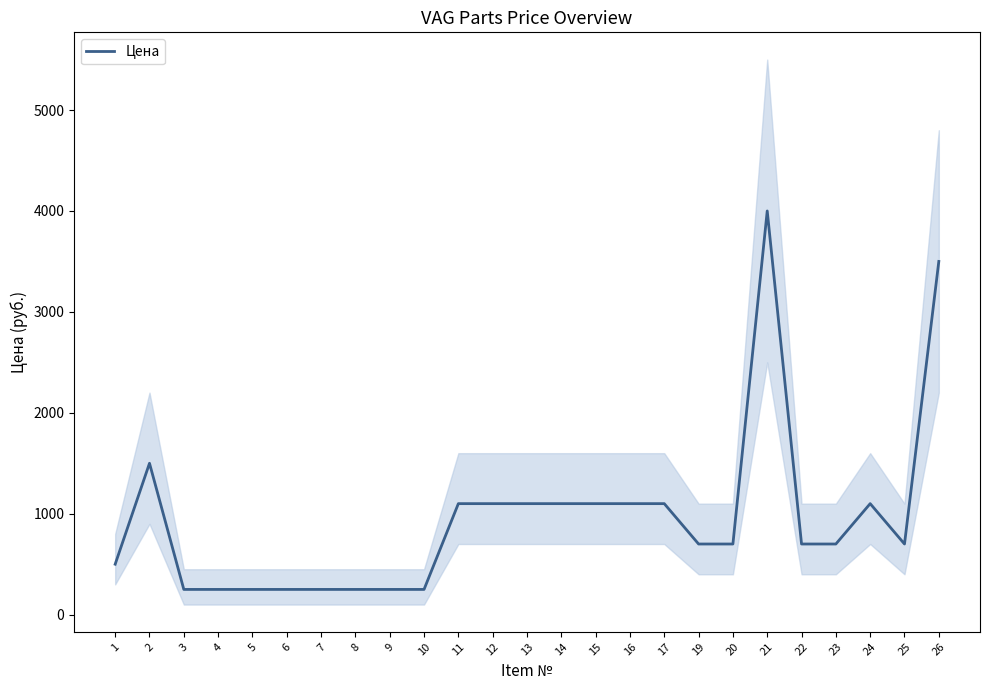

What is the value of the 11th point from the left?

1100